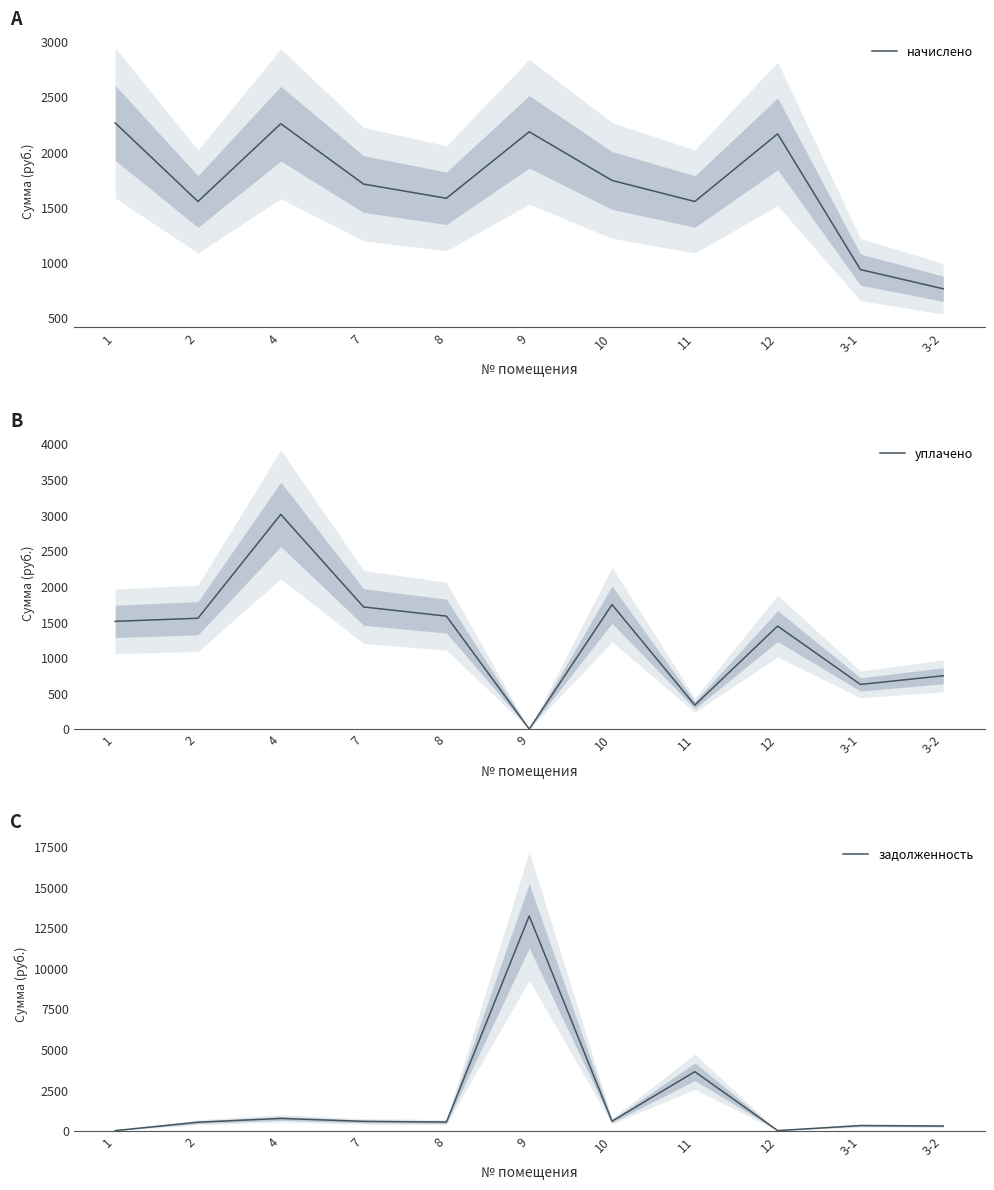

How many values in the задолженность series exceed 527?

6